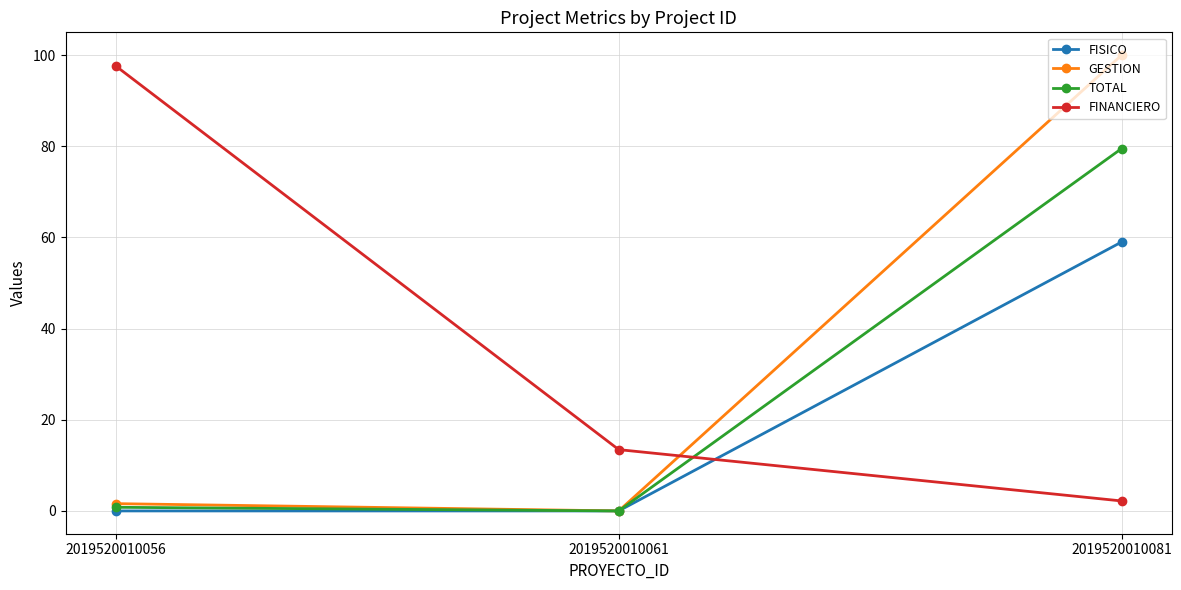

True or false: FINANCIERO has a value of 20.9 at 2019520010061.

False